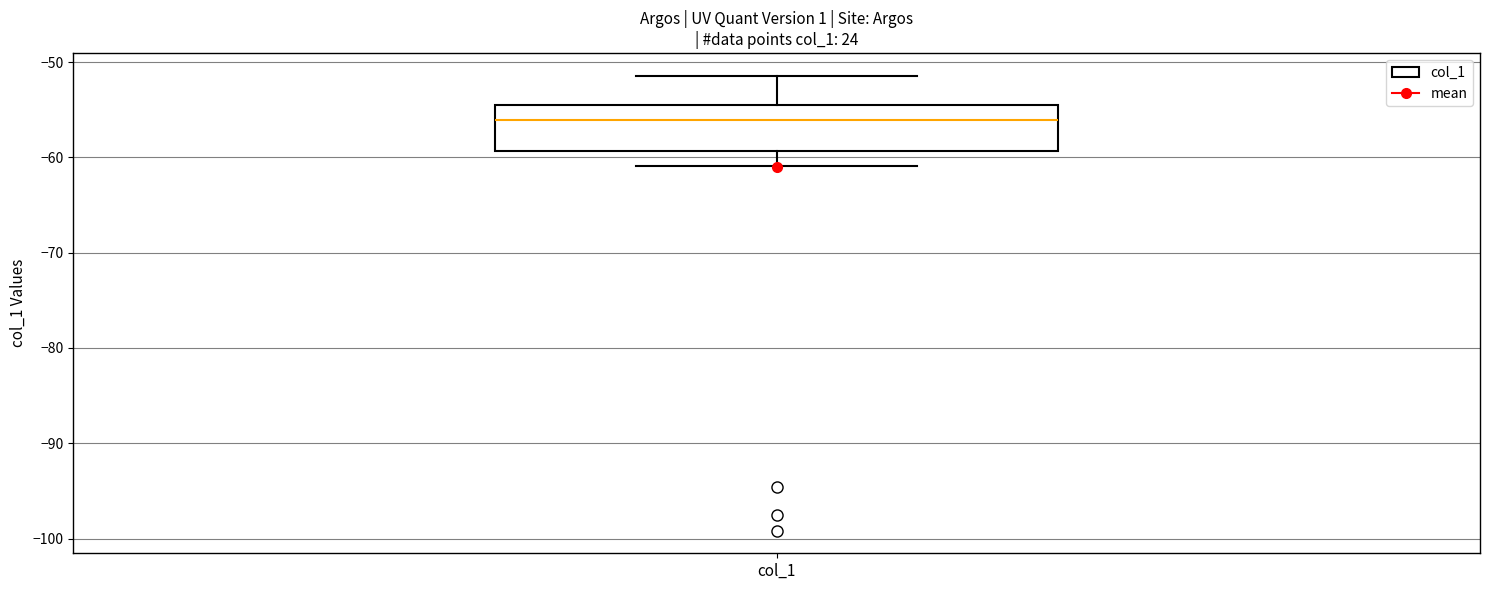

Transcribe this box plot: give where the median line is, the range the box spans, and where the two whiskers end, as read against the y-axis. The values are not printed on the chart, so give them approximately, as read against the axis.

median -56, box -59 to -55, whiskers -61 to -51